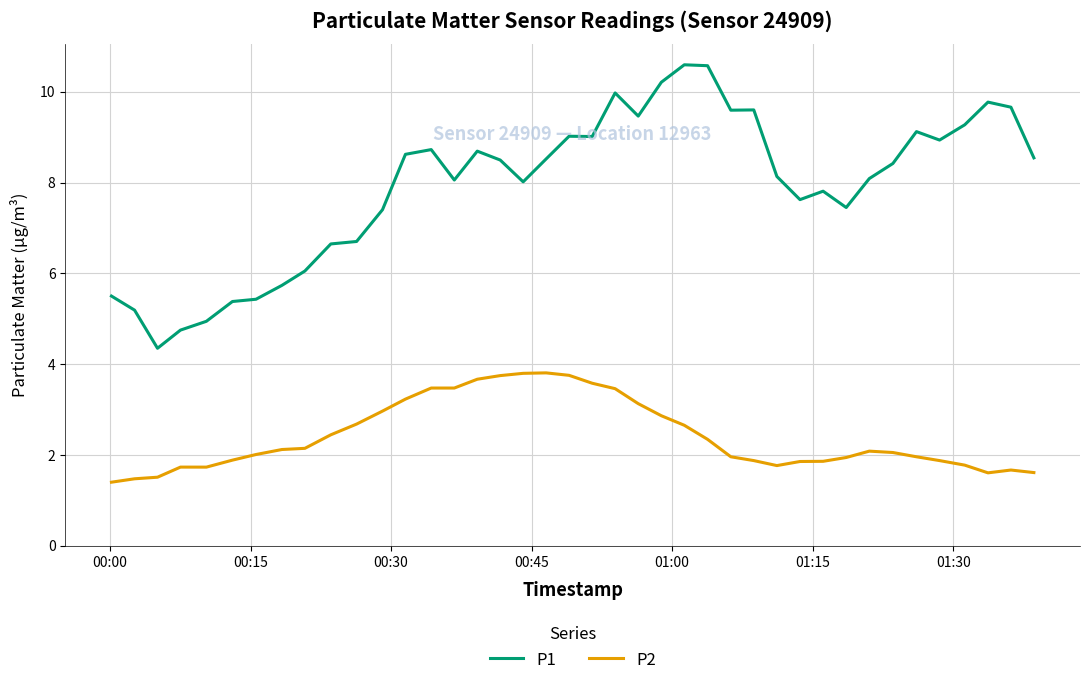

Which series has the largest range (max minus min)?

P1